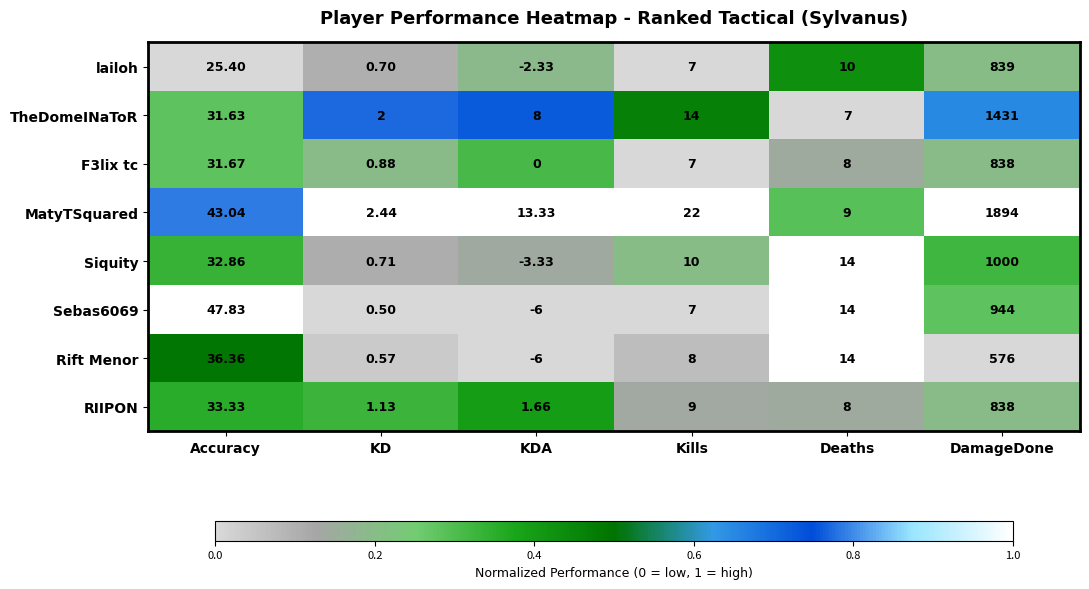

Which category has the lowest value across all series?

KDA